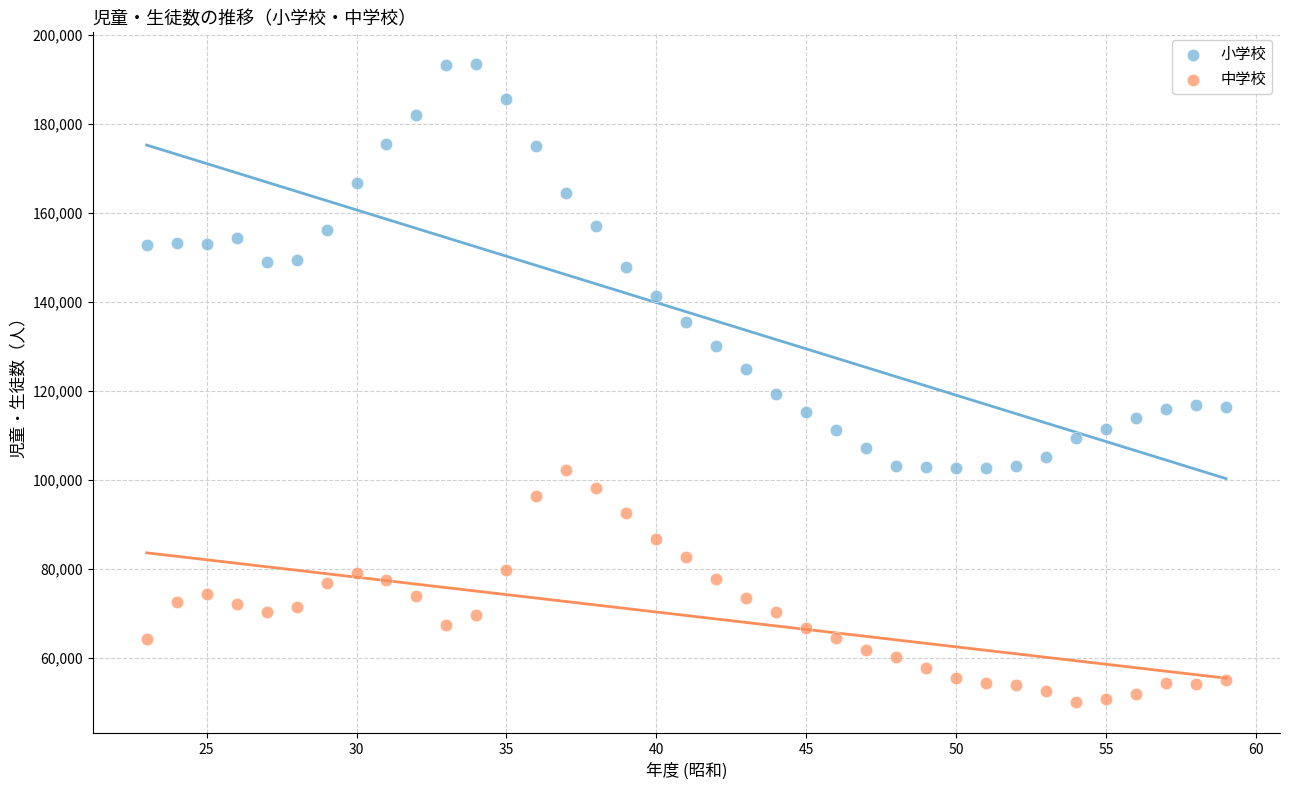

Across all data points, what is the range of X values (max minus min)?

36